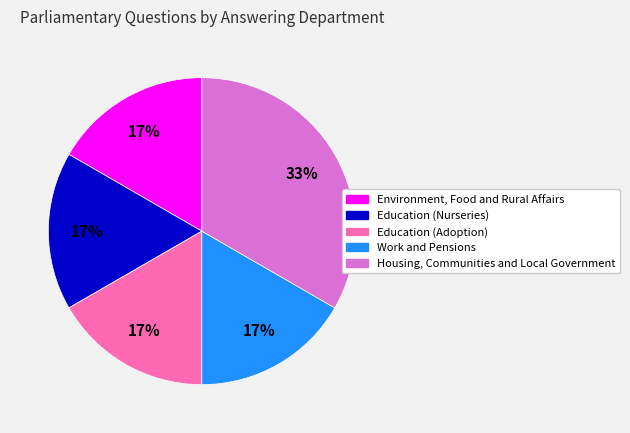

How many slices are in this pie chart?

5